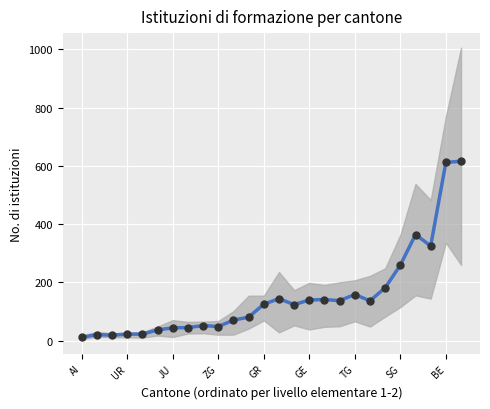

Which has a higher value, 25 or 22?

25